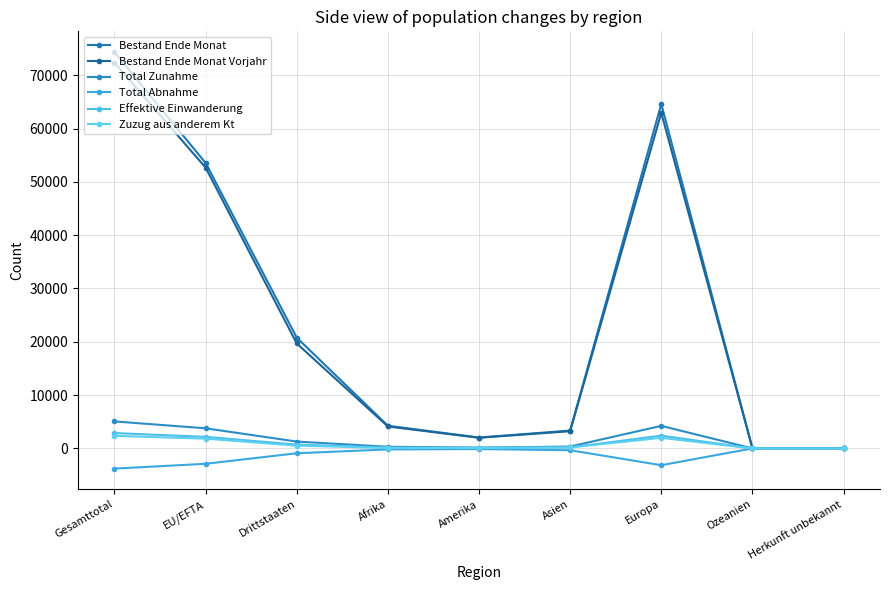

How many values in the Total Abnahme series are below -338?

4